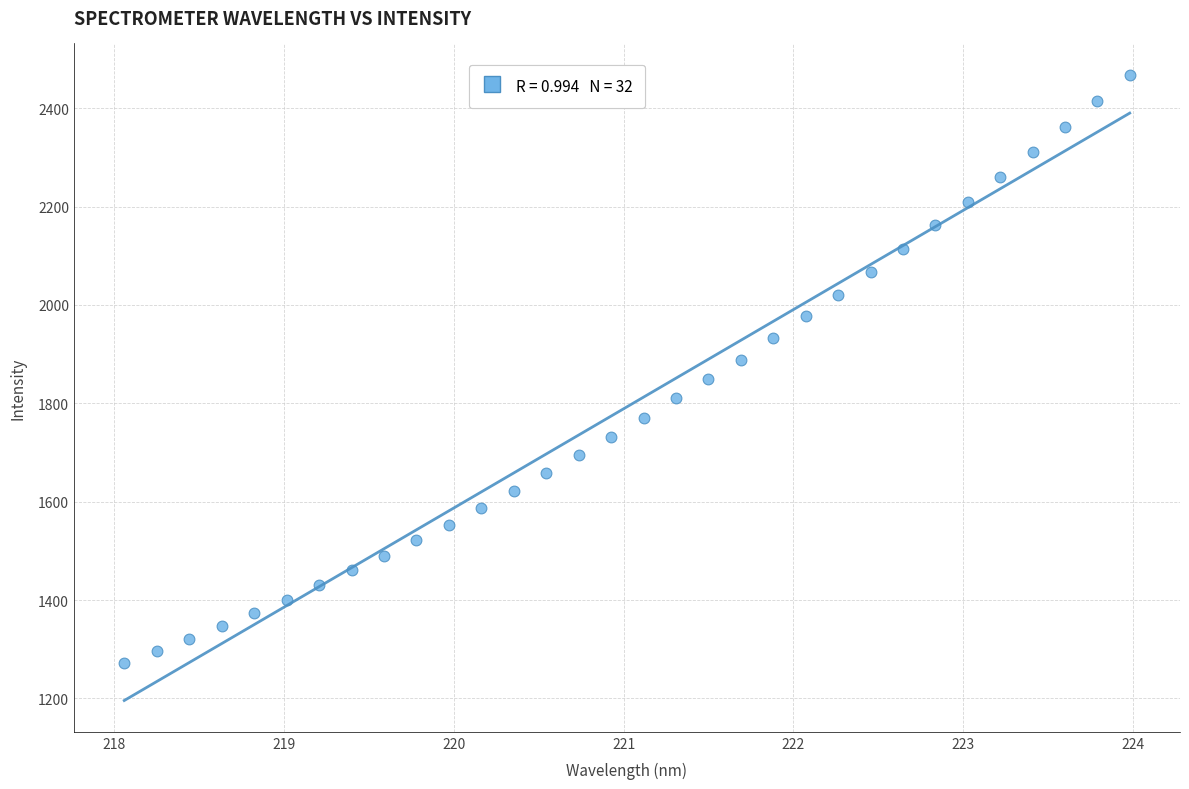

What is the range of X values (max minus min)?

5.9